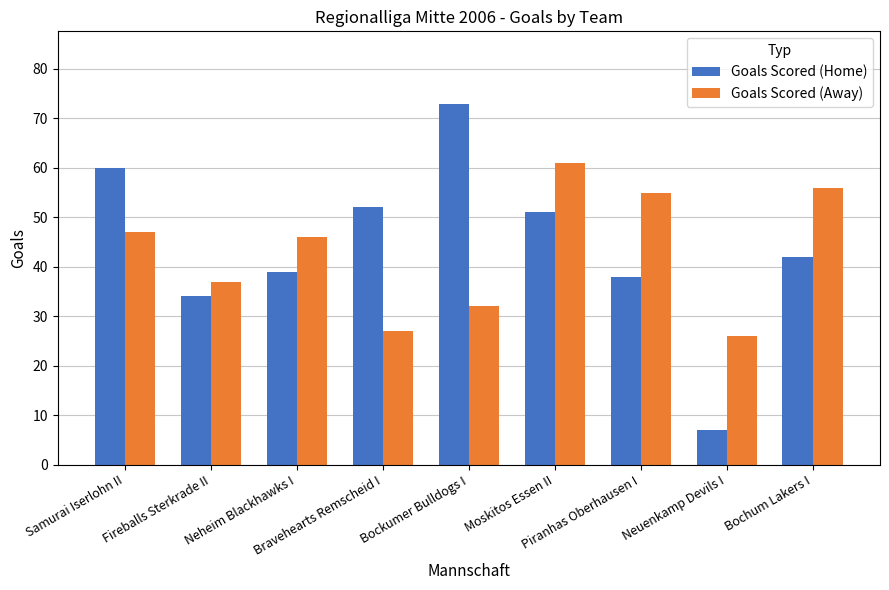

Reading left to right, list all the values displayed in this chart.

Goals Scored (Home): 60	34	39	52	73	51	38	7	42
Goals Scored (Away): 47	37	46	27	32	61	55	26	56